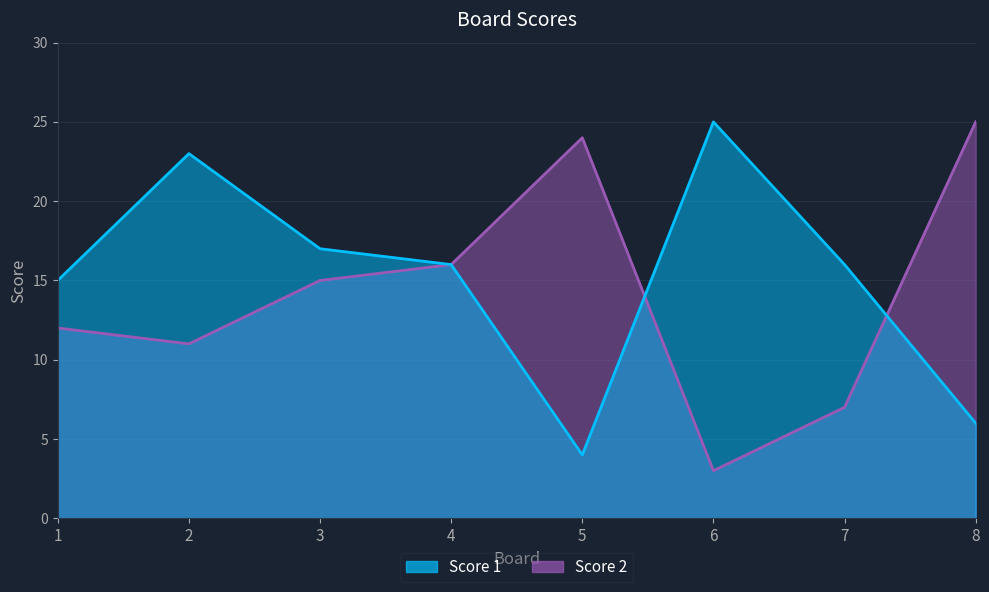

True or false: Score 2 has a value of 3 at 6.

True